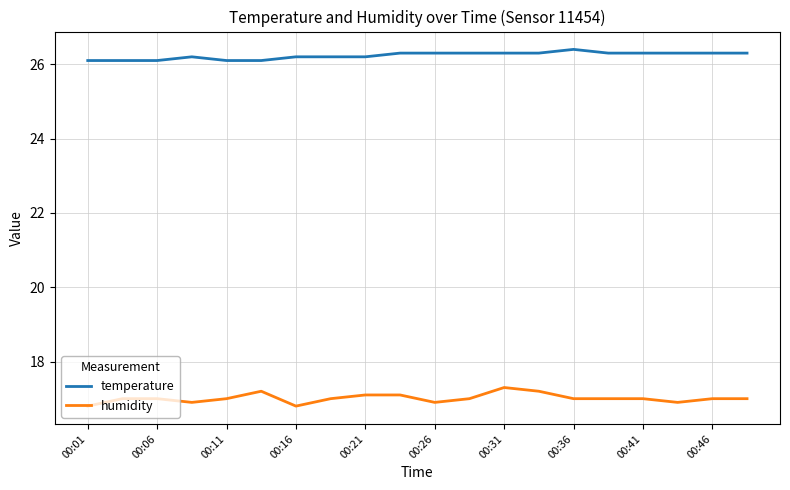

What is the average value of the temperature series?

26.2